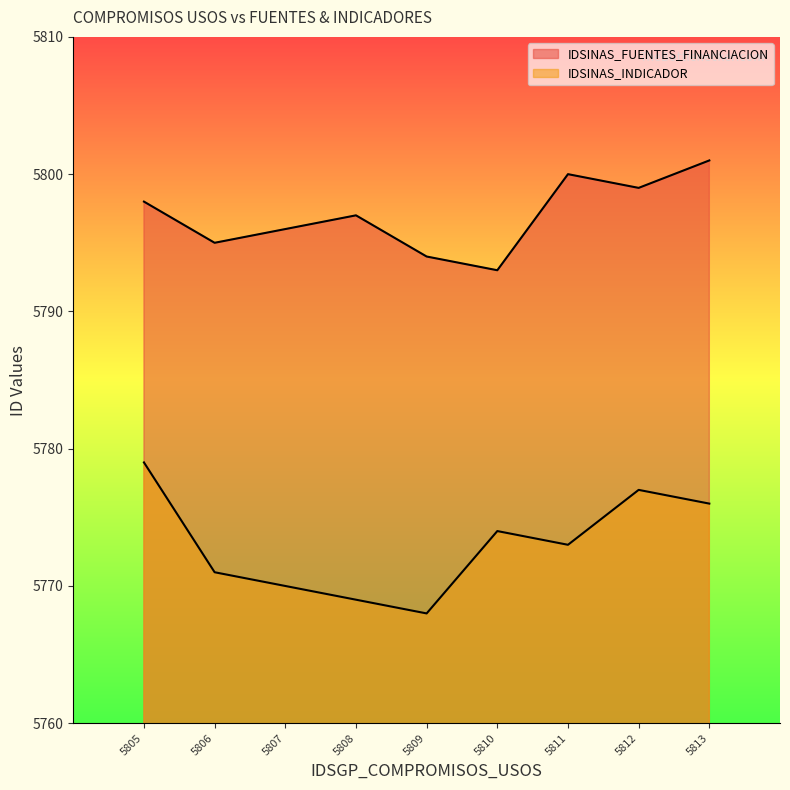

Read the IDSINAS_FUENTES_FINANCIACION value at 5812, to the nearest 10.

5800